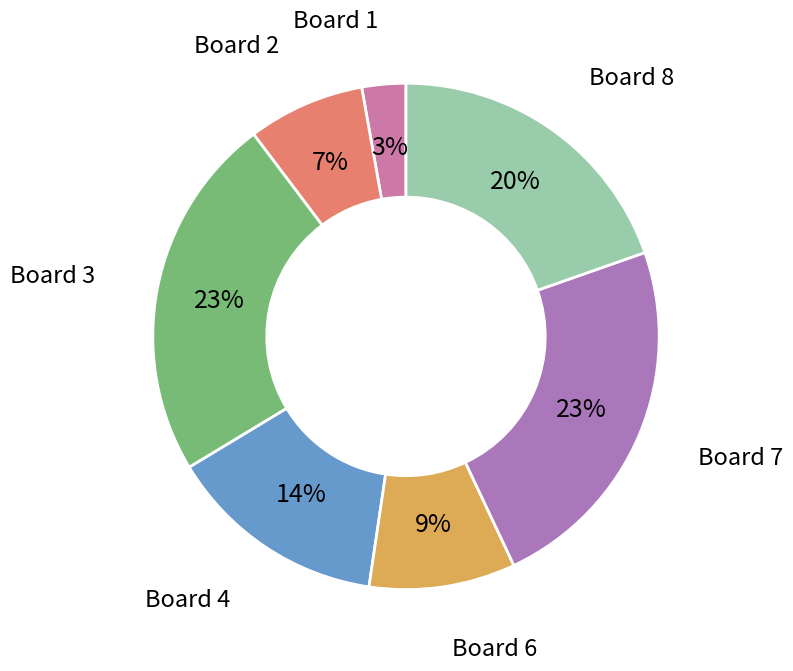

Do Board 1 and Board 2 together represent more than half of the pie?

No